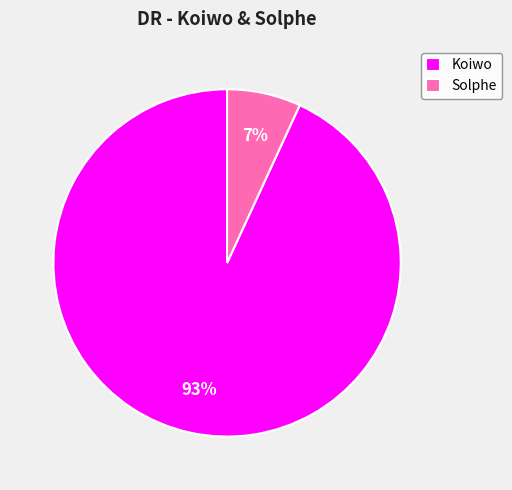

Which has a higher value, Koiwo or Solphe?

Koiwo